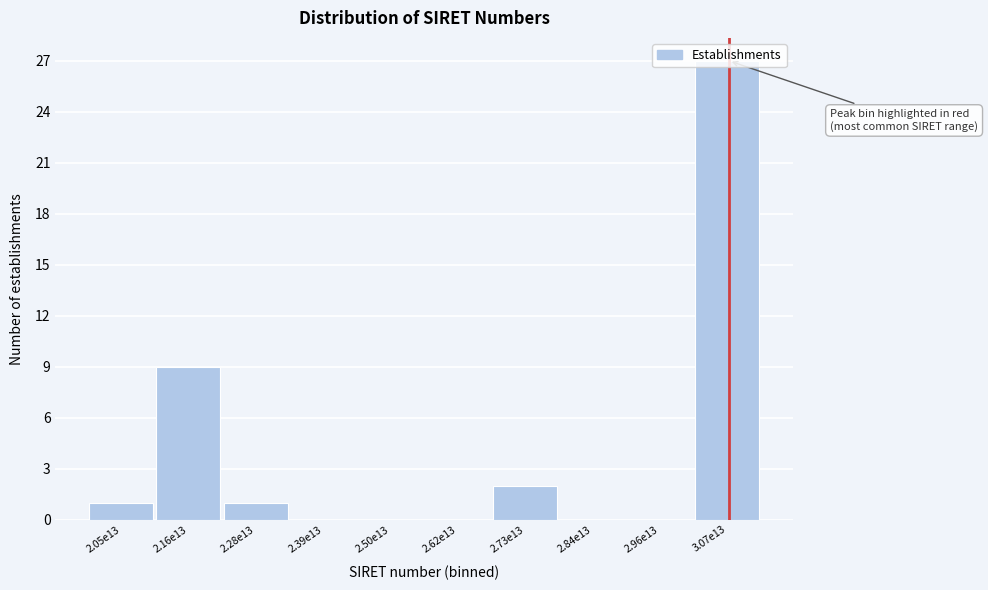

What is the sum of all values?

40